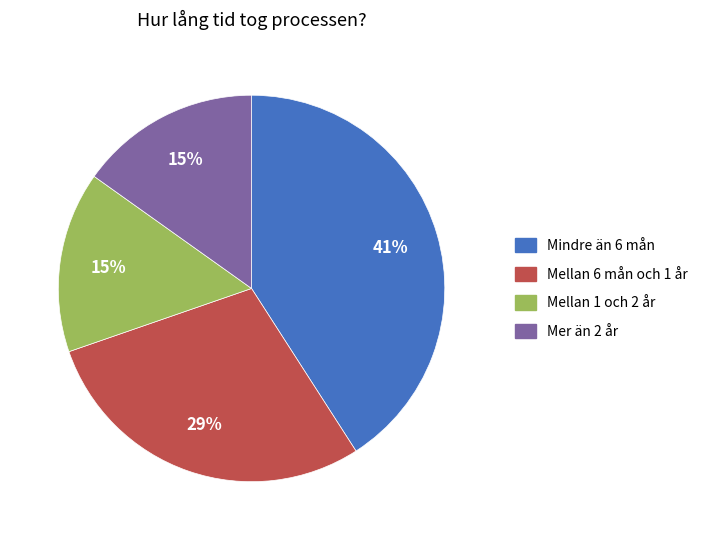

Combined, do Mellan 1 och 2 år and Mer än 2 år account for over 50%?

No